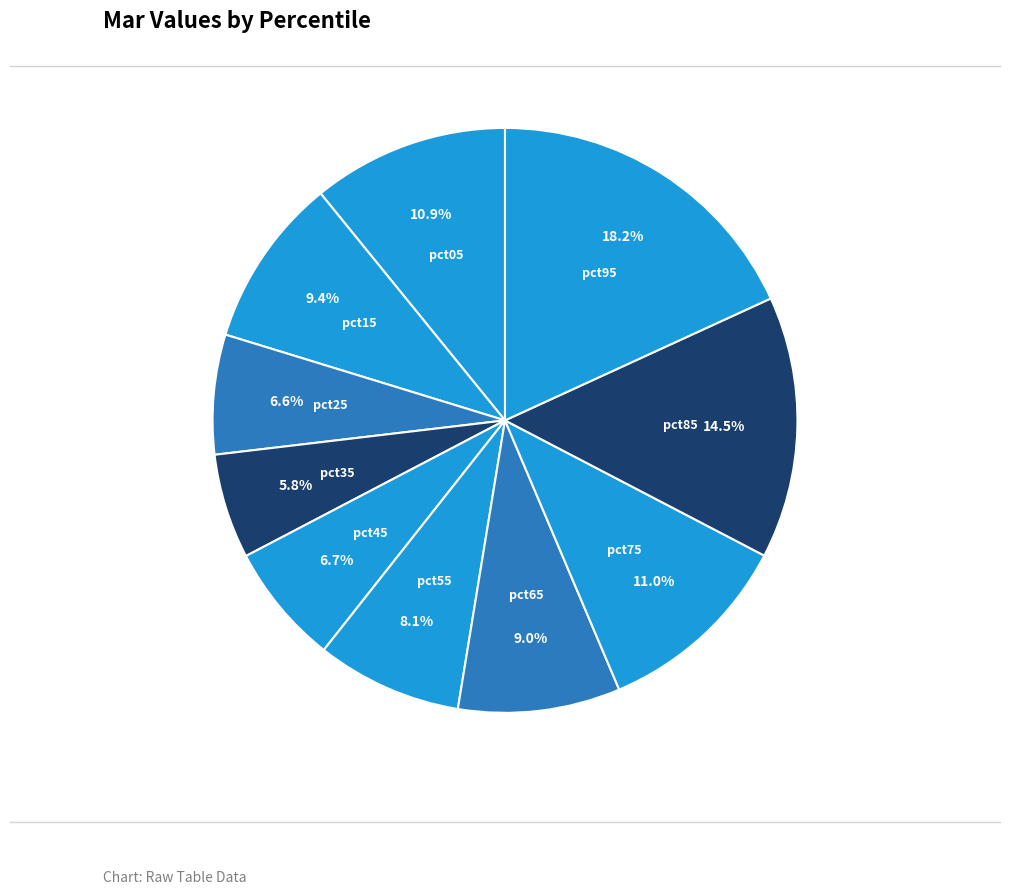

Which category has the biggest portion of the pie?

pct95